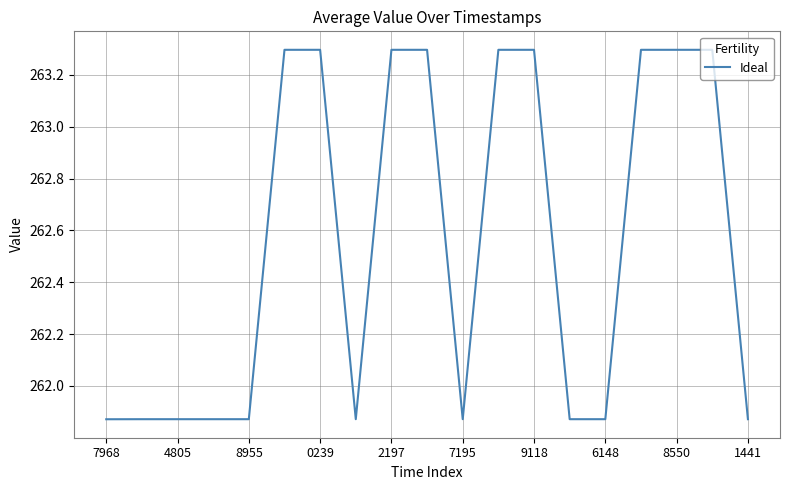

What is the difference between the maximum and minimum values?

1.4